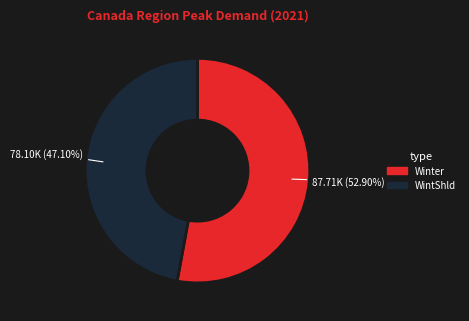

What is the largest slice in the pie chart?

Winter